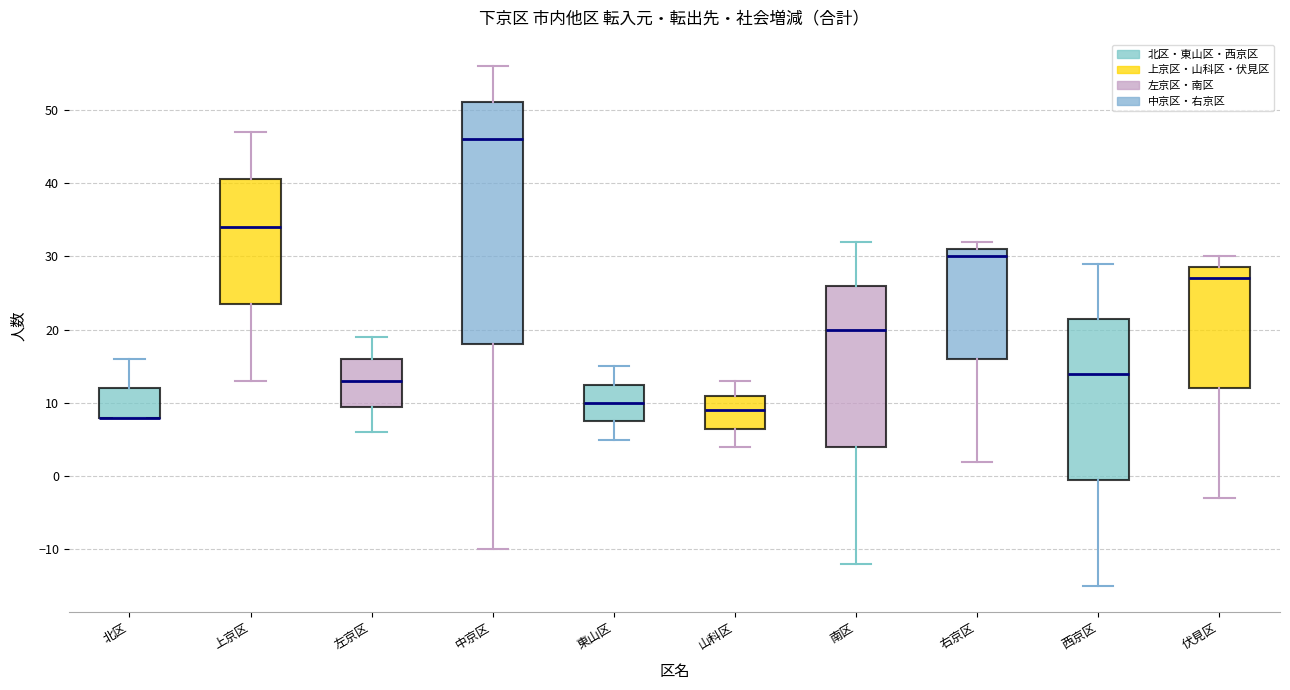

Where is the upper edge of the box for 山科区 on the y-axis? The values are not printed on the chart, so give them approximately, as read against the axis.

11